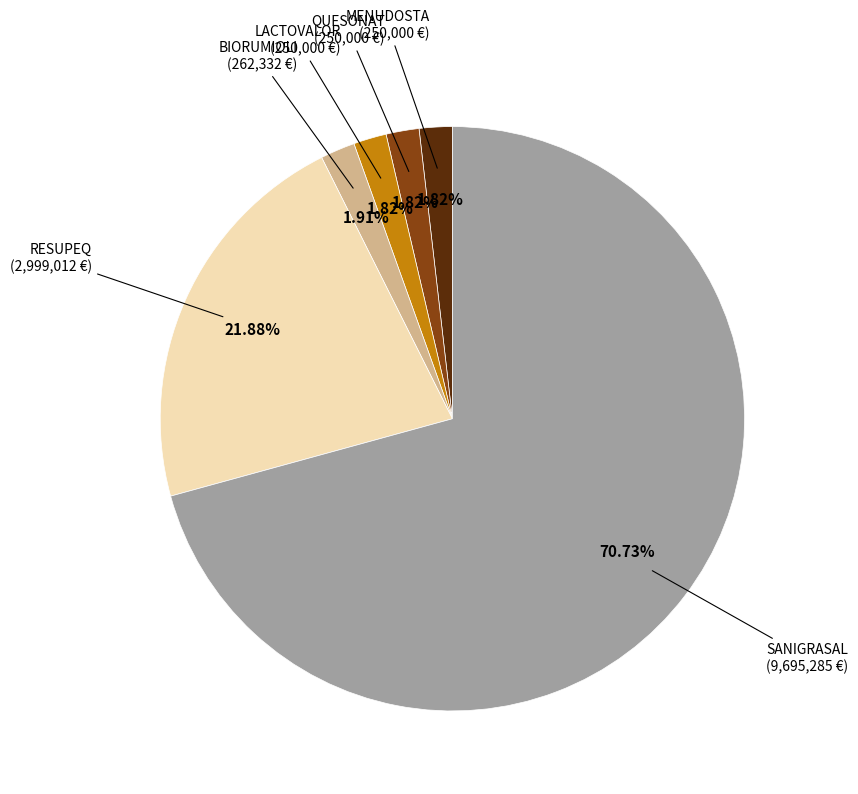

To the nearest percent, what is the combined percentage of RESUPEQ and BIORUMIOLI?

24%